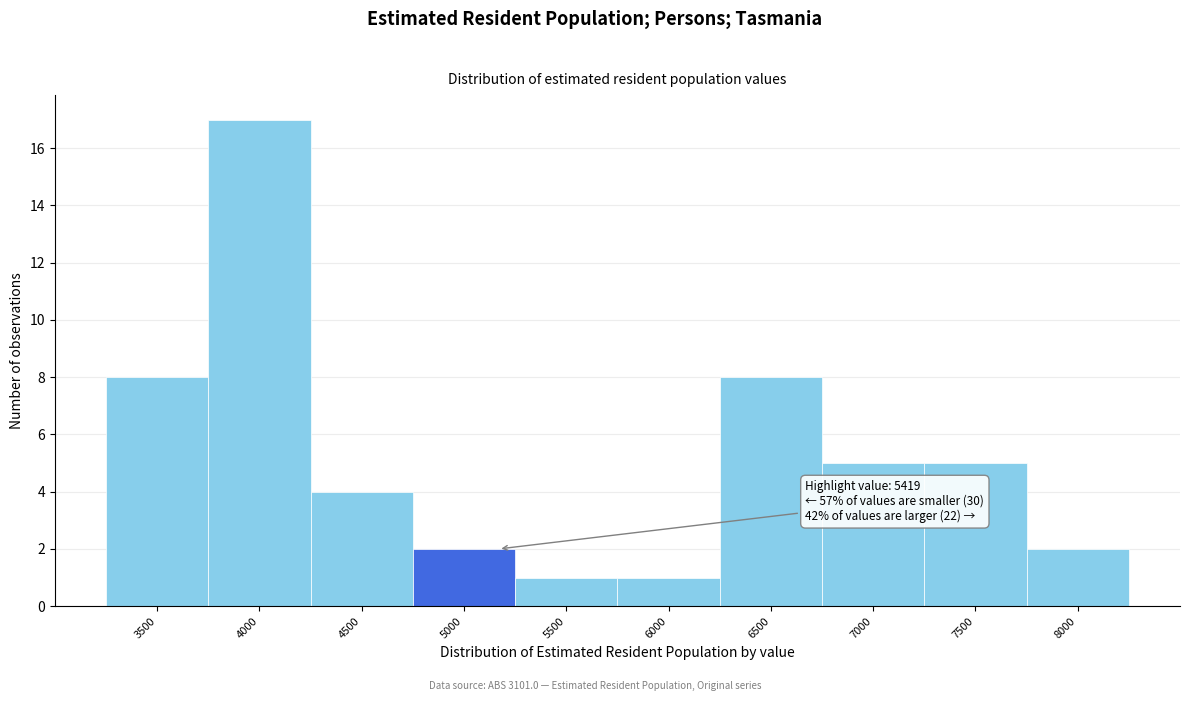

Reading left to right, list all the values displayed in this chart.

3500=8	4000=17	4500=4	5000=2	5500=1	6000=1	6500=8	7000=5	7500=5	8000=2